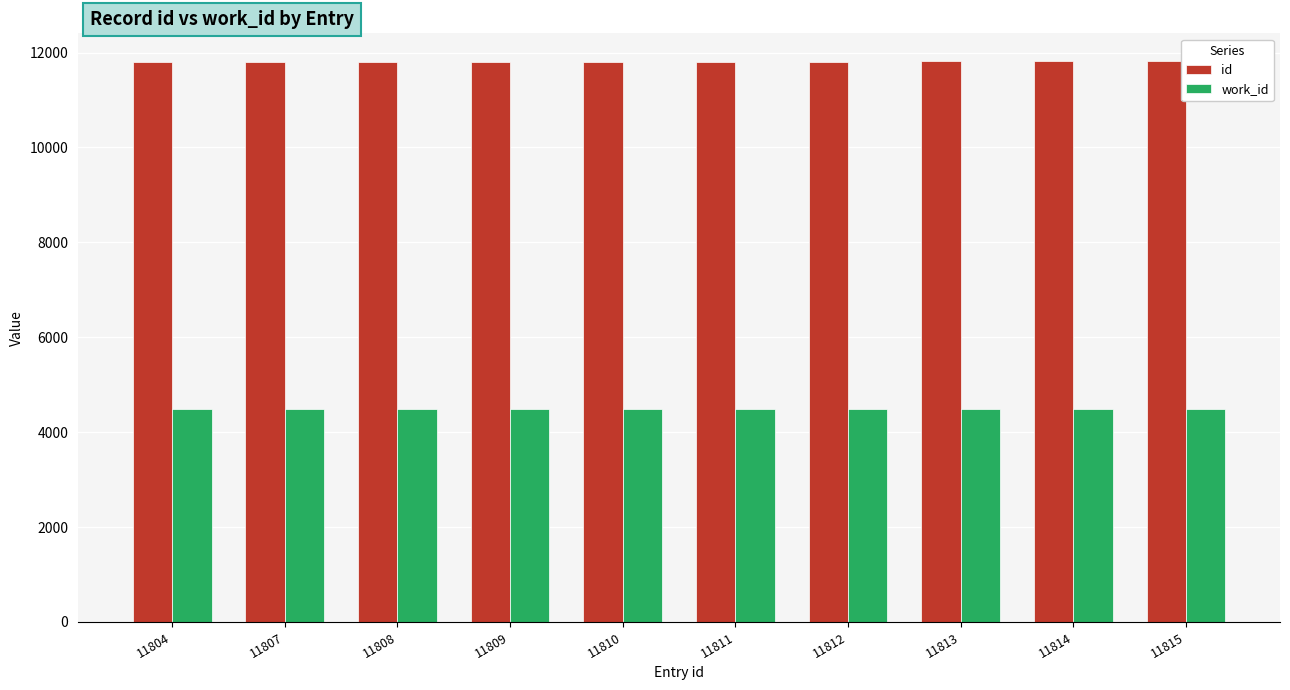

What is the smallest value displayed?

4493